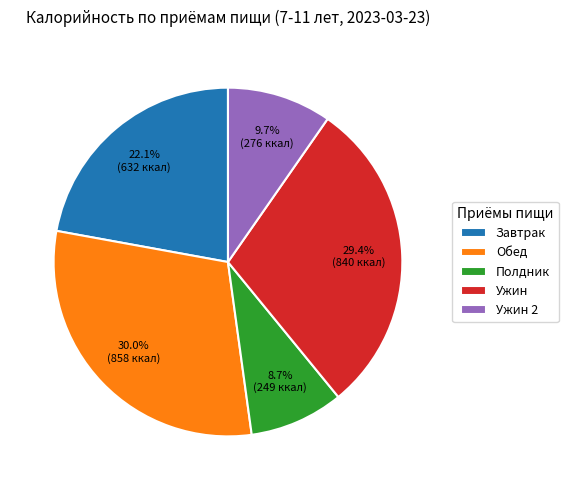

Does Обед represent more than half of the total?

No